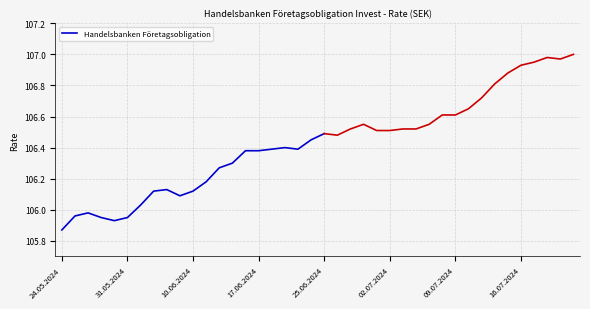

What is the ratio of the value at 17 to the value at 9?

1.0